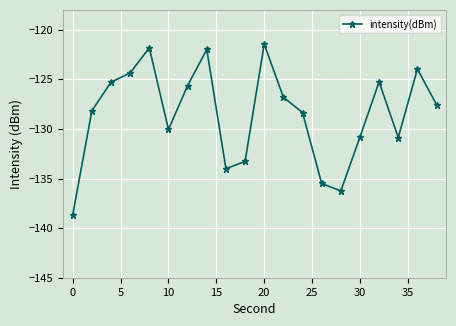

What is the greatest value displayed?

-121.5